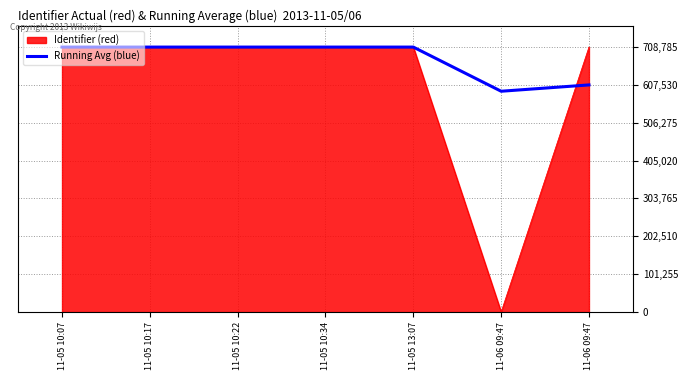

At which category does the chart reach its minimum across all series?

11-06 09:47